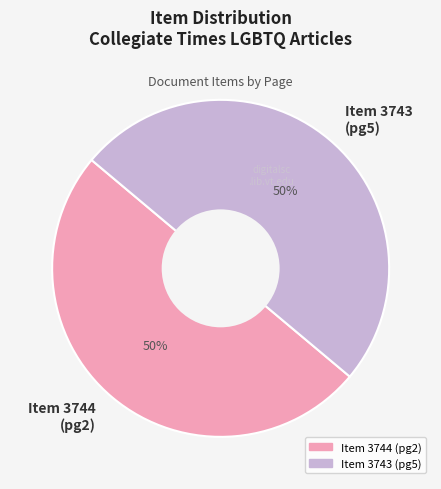

Count the number of slices in the pie.

2